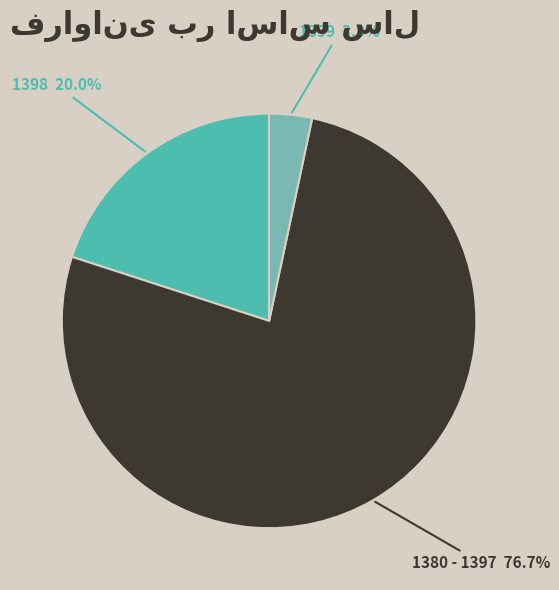

Which slice is the smallest?

1399